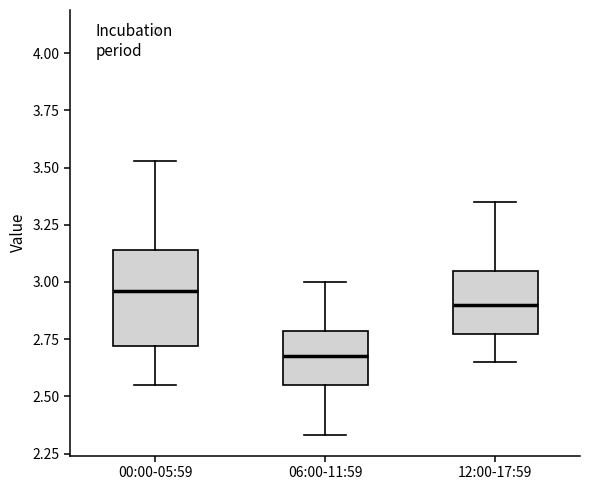

Where does the median line of the box for 06:00-11:59 sit on the y-axis? The values are not printed on the chart, so give them approximately, as read against the axis.

2.70